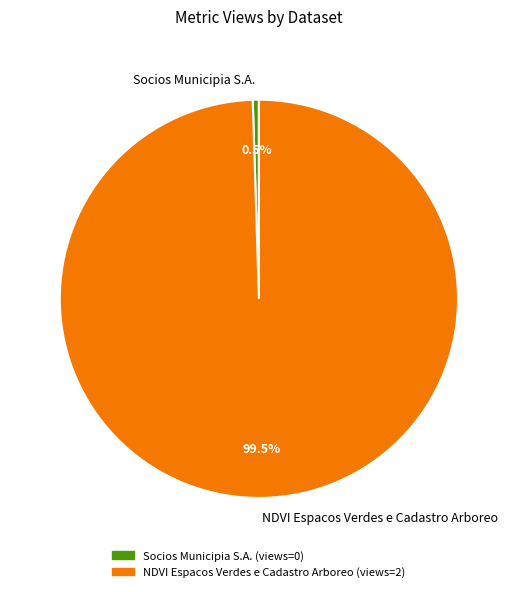

Is Socios Municipia S.A. the majority of the pie?

No